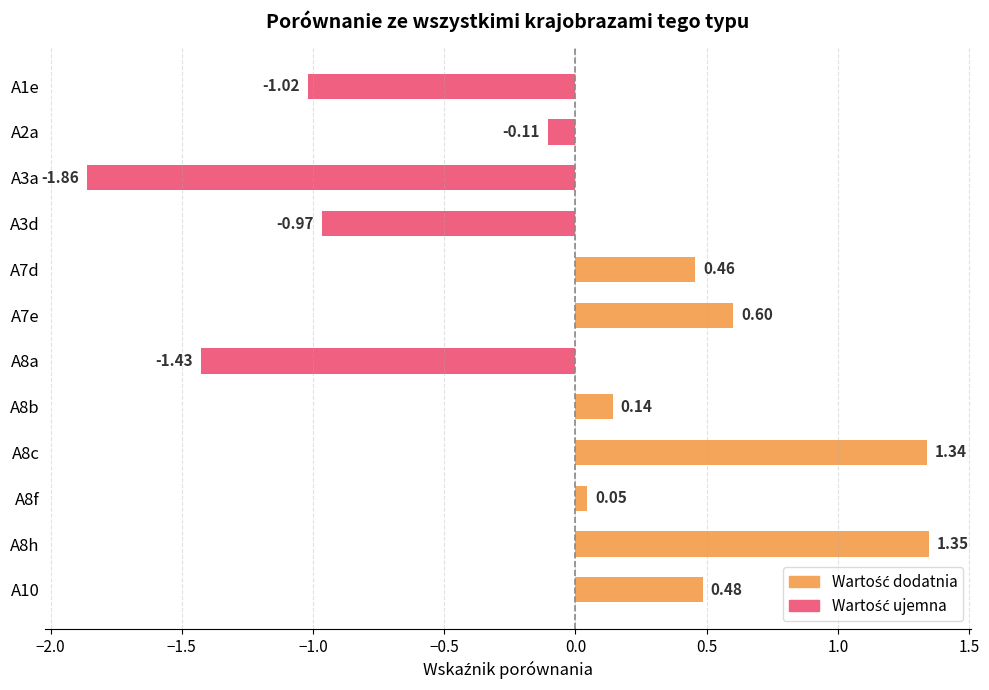

List the labels in order of value, smallest first.

A3a, A8a, A1e, A3d, A2a, A8f, A8b, A7d, A10, A7e, A8c, A8h